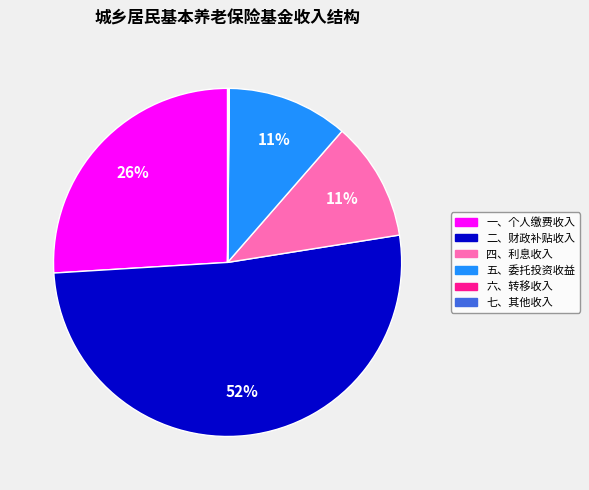

To the nearest percent, what percentage of the pie is 四、利息收入?

11%